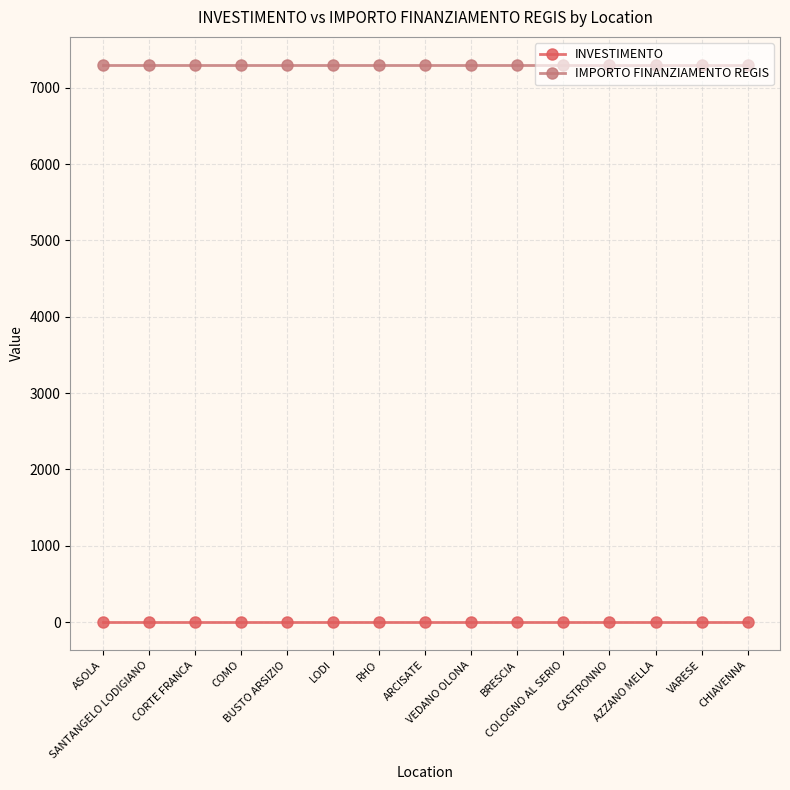

True or false: INVESTIMENTO and IMPORTO FINANZIAMENTO REGIS intersect in this chart.

False